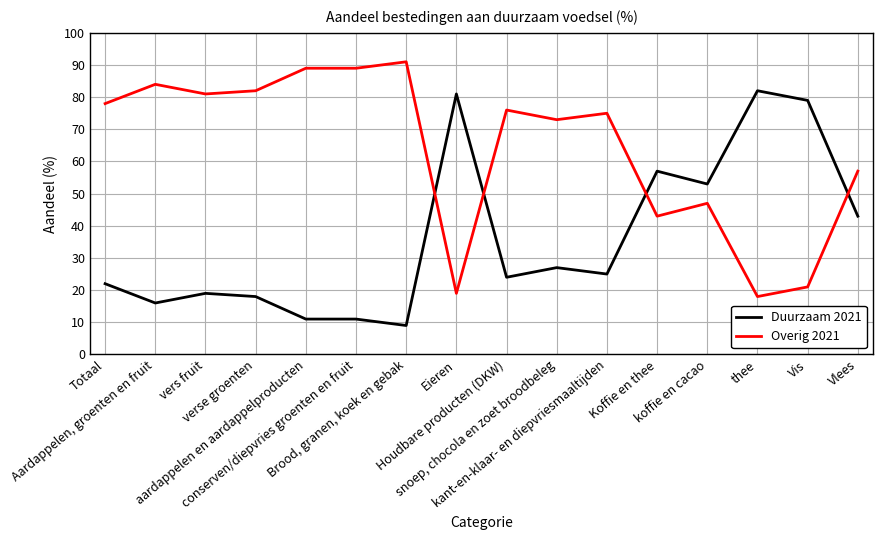

How many distinct data groups are displayed?

2